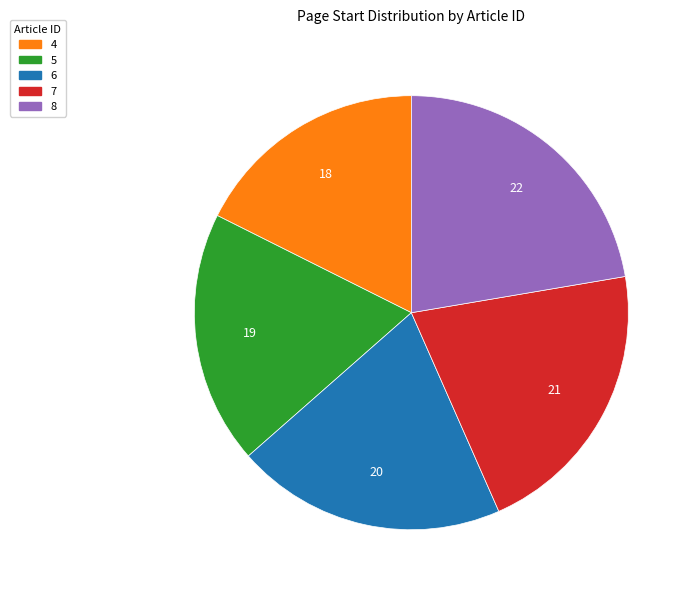

Which category has the biggest portion of the pie?

8